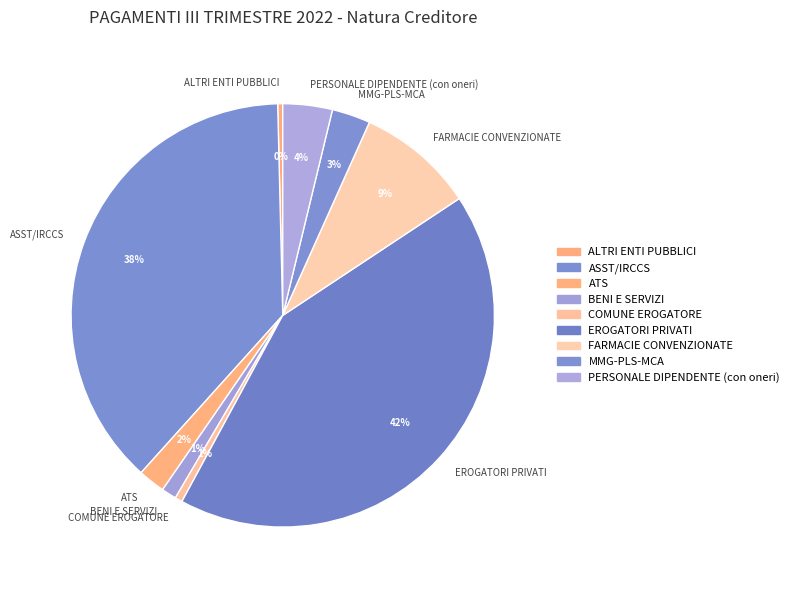

Count the number of slices in the pie.

9